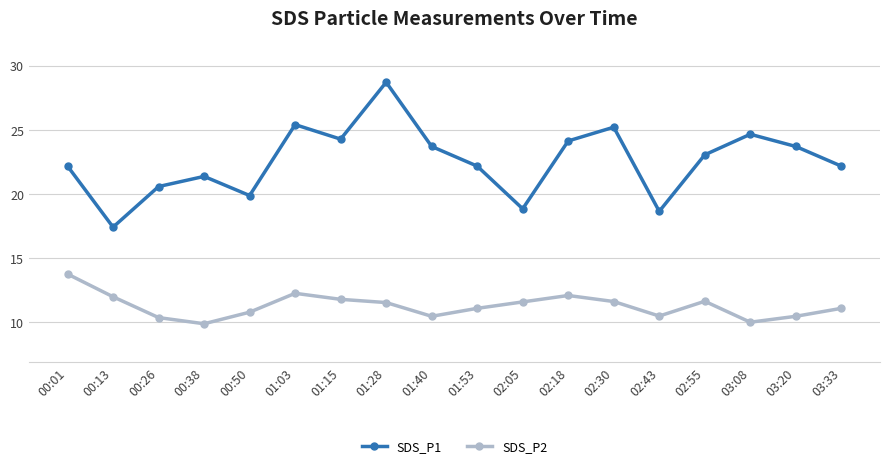

Rank the series at 00:38 from highest to lowest value.

SDS_P1, SDS_P2